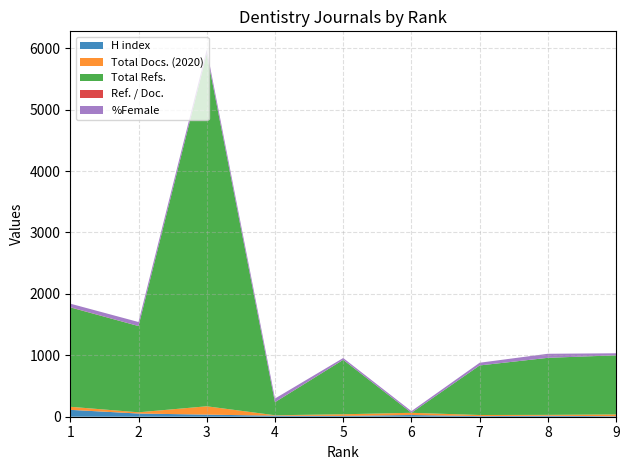

Reading right to left, extract all data points from this chart.

H index: 8	16	10	28	13	17	34	52	112
Total Docs. (2020): 29	14	18	36	27	7	136	20	50
Total Refs.: 963	929	807	0	886	212	5739	1404	1618
Ref. / Doc.: 0	0	0	0	1	1	2	1	3
%Female: 33	66	44	27	29	59	65	65	58